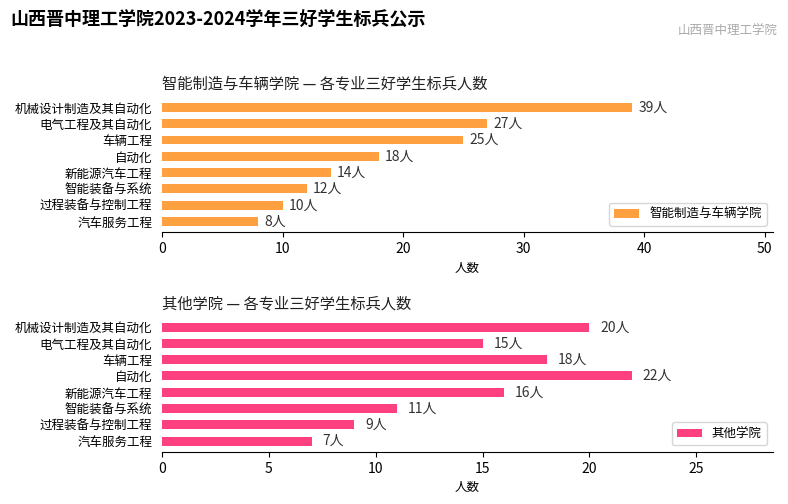

How many 其他学院 values are between 11 and 20?

5